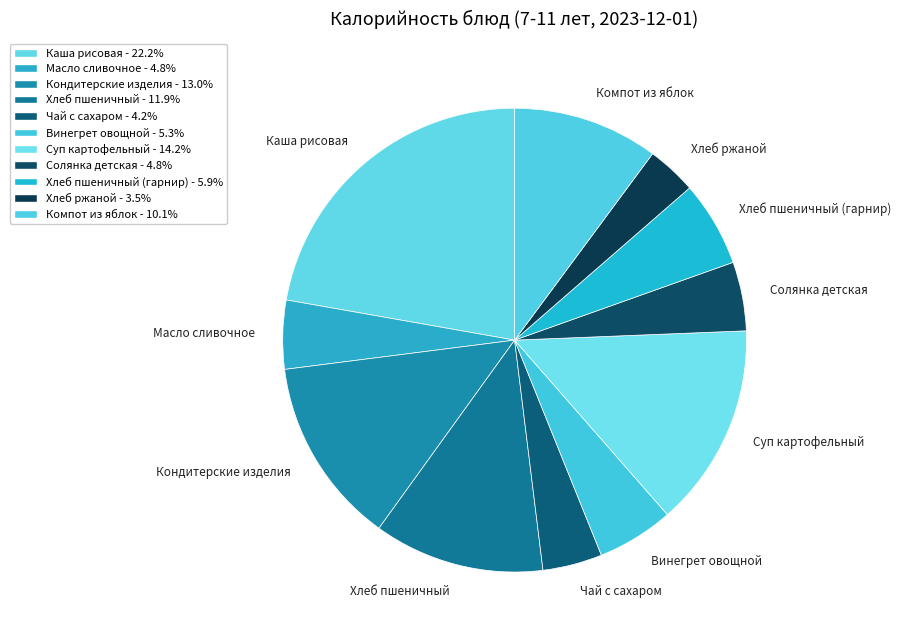

Is the sum of Кондитерские изделия and Хлеб пшеничный greater than half?

No